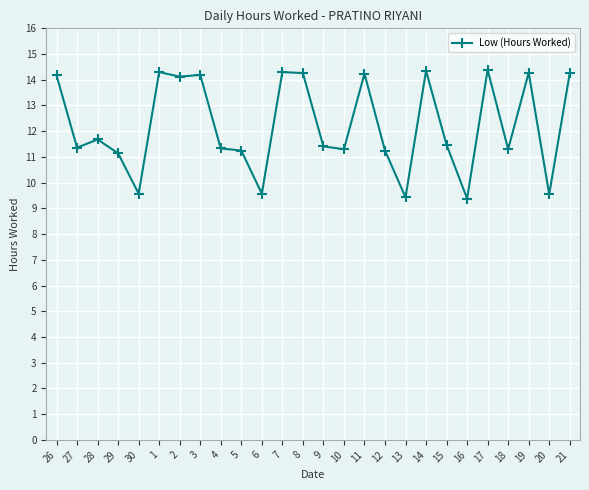

What is the greatest value displayed?

14.4